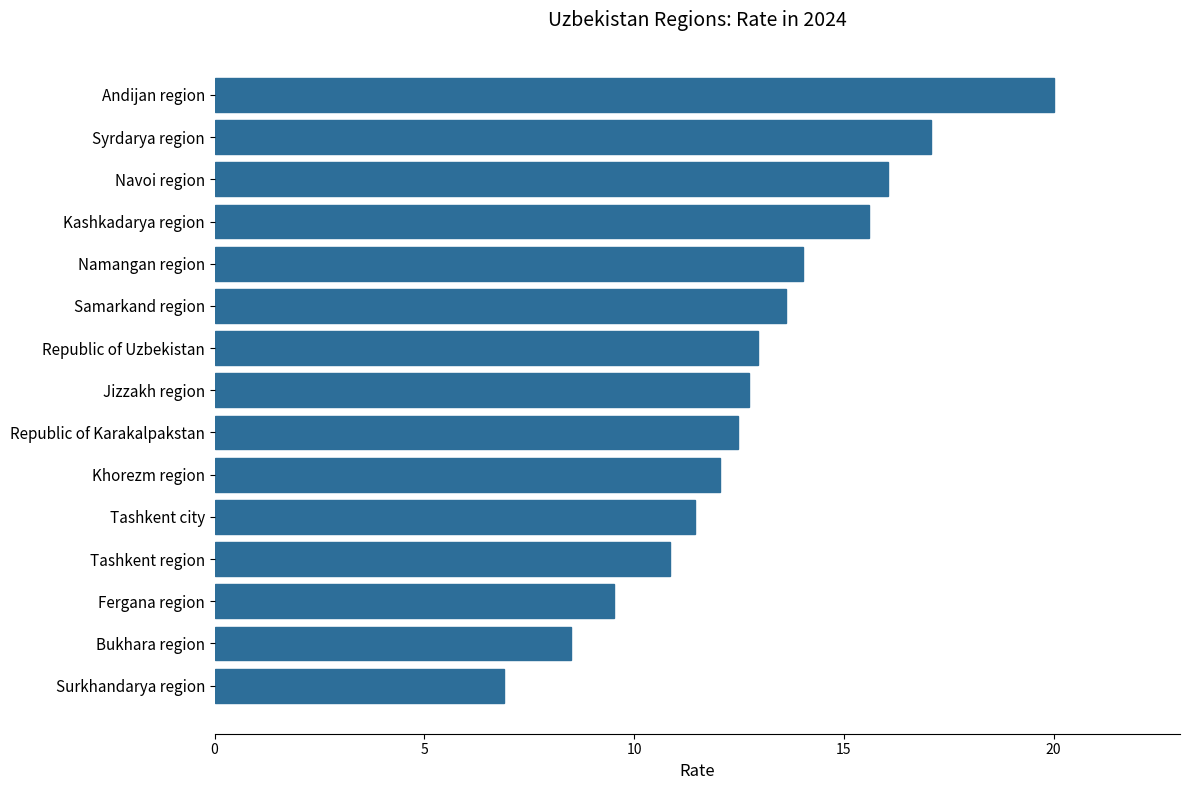

How many bars are there in total?

15